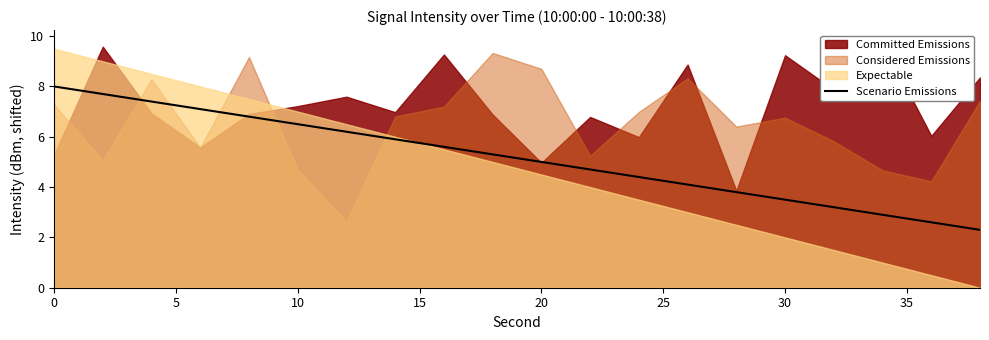

The Scenario Emissions series shows 2.9 at 20. True or false?

False